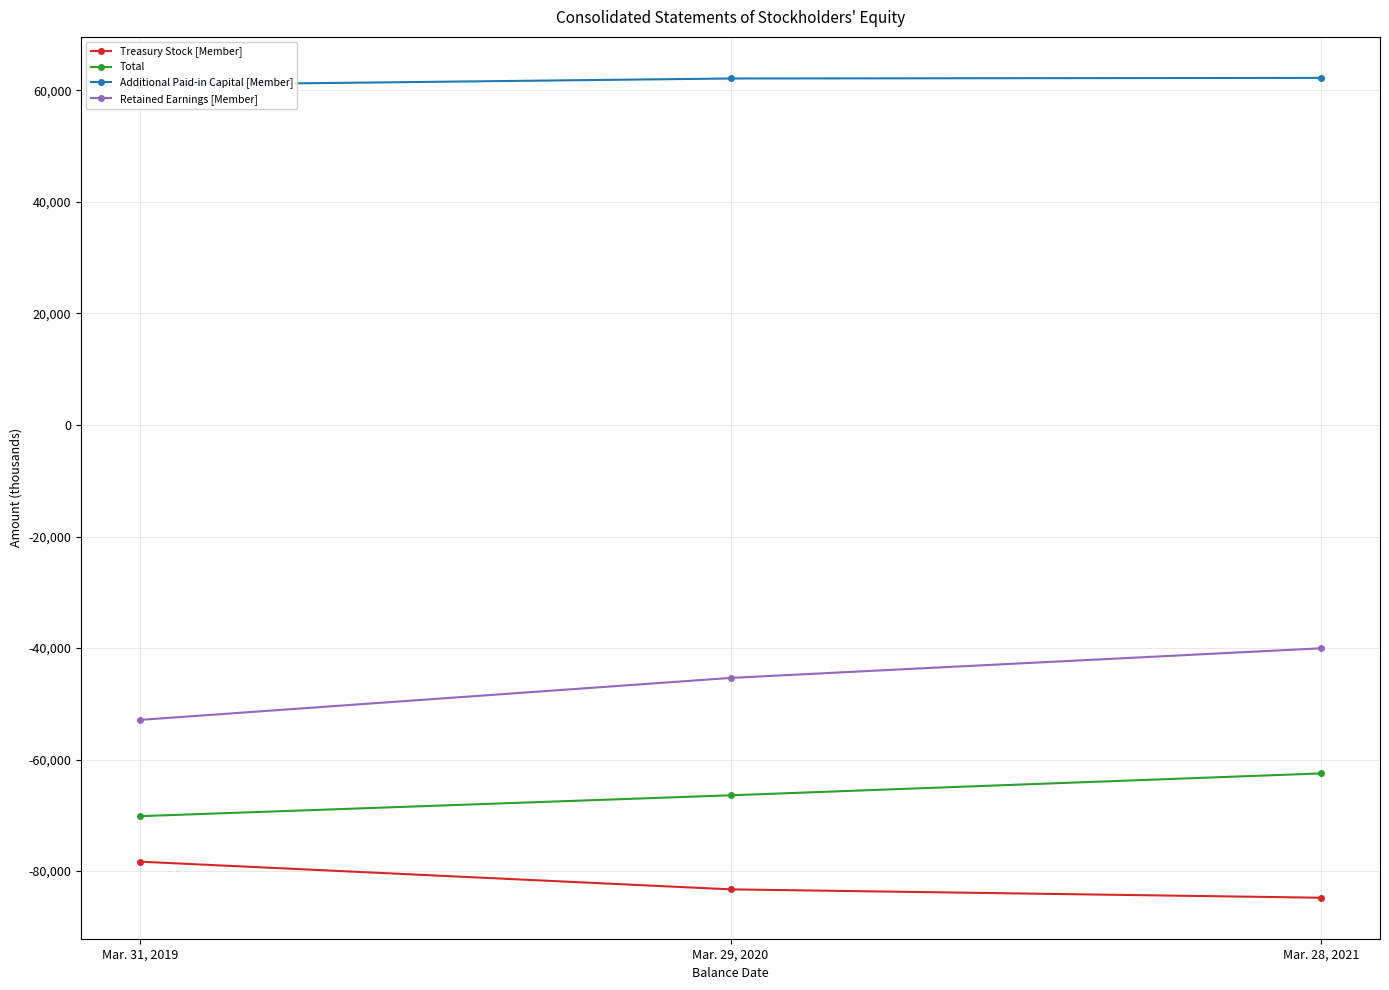

Reading left to right, list all the values displayed in this chart.

Treasury Stock [Member]: -78303	-83269	-84770
Total: -70144	-66401	-62478
Additional Paid-in Capital [Member]: 60945	62130	62240
Retained Earnings [Member]: -52879	-45356	-40042